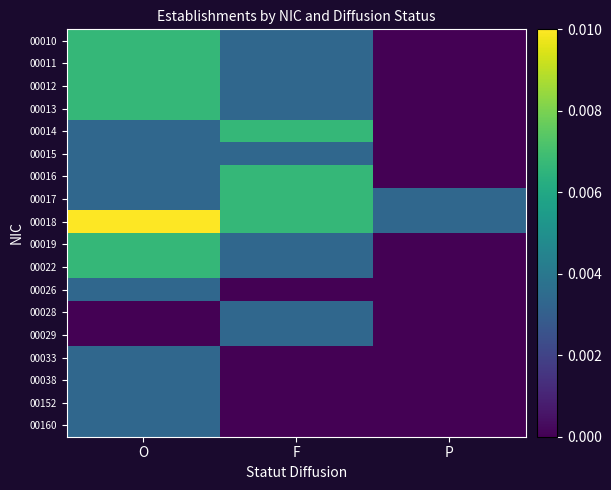

What is the total value across all series at O?

0.1